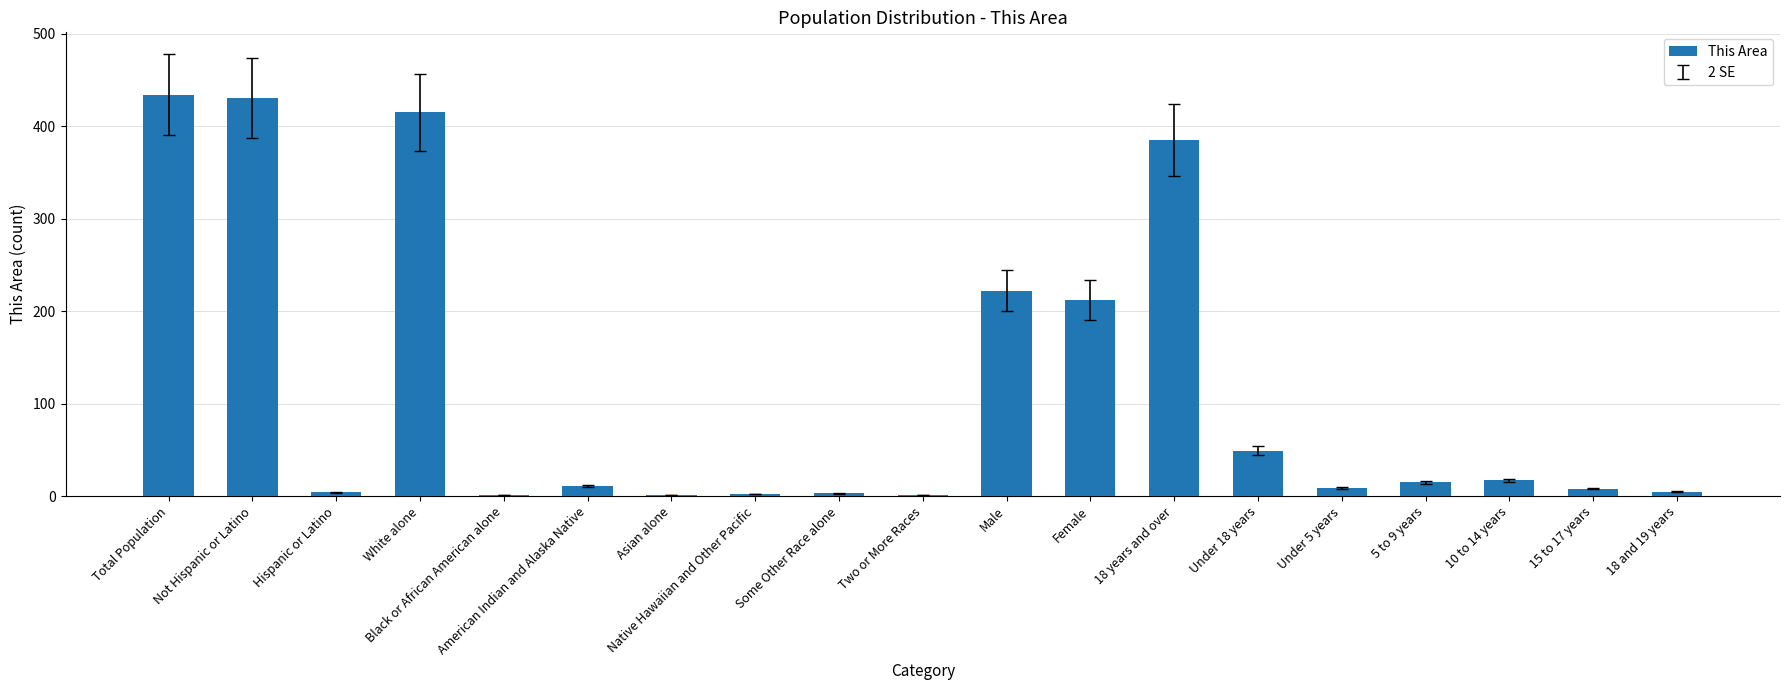

Which has a higher value, Male or 5 to 9 years?

Male